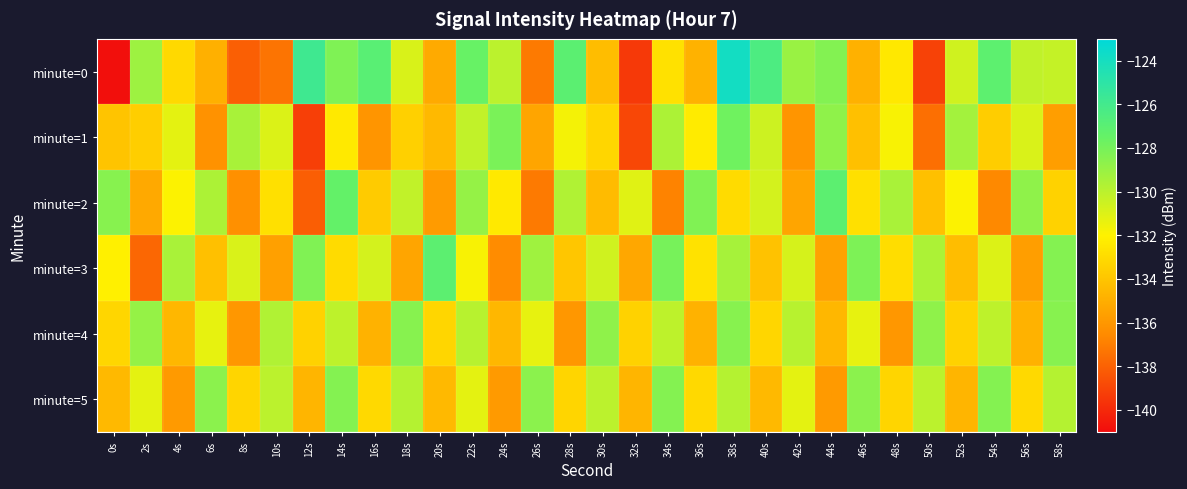

What is the total value across all series at 4s?

-796.2